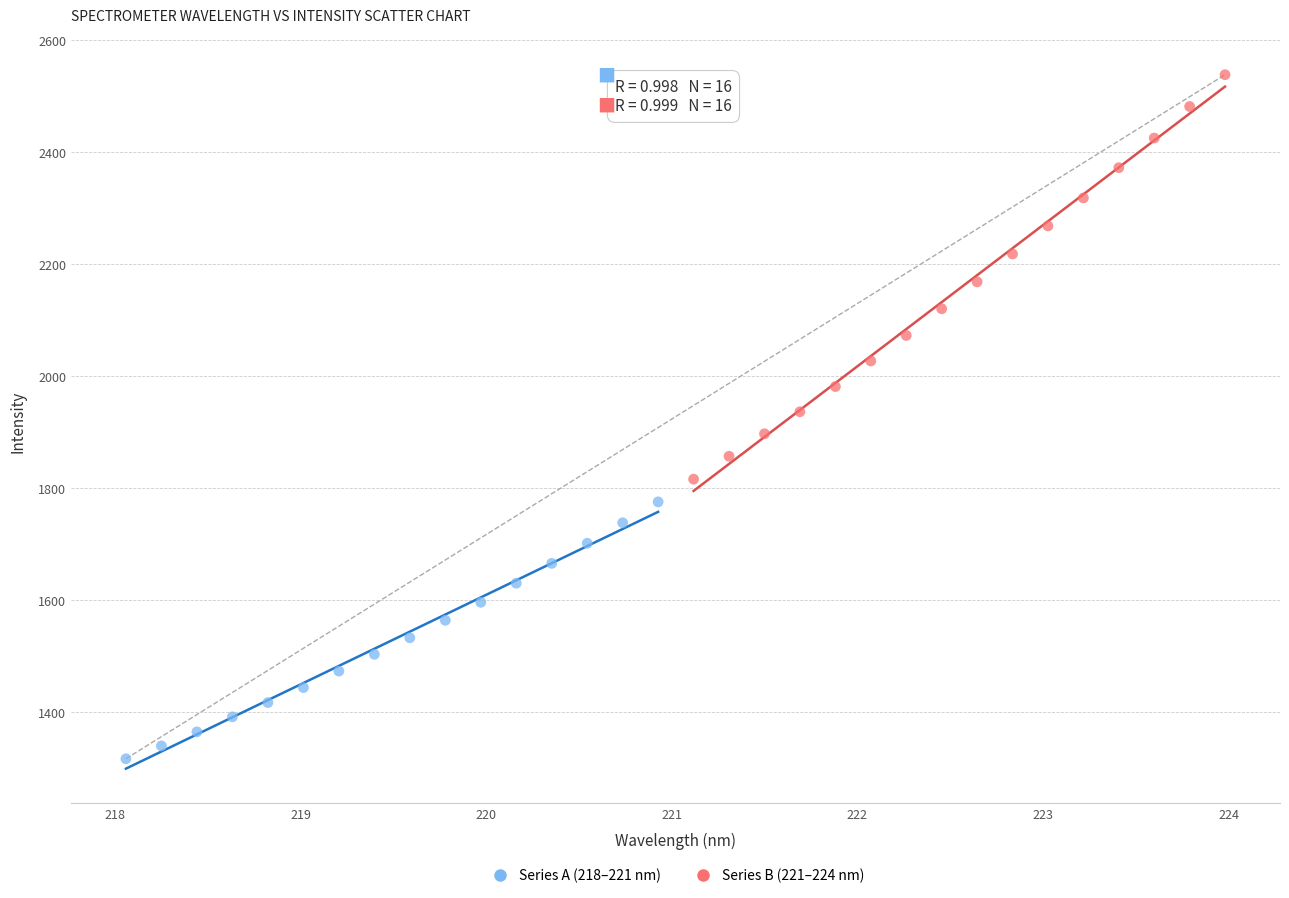

Which series has the largest Y range (max minus min)?

Series B (221–224 nm)